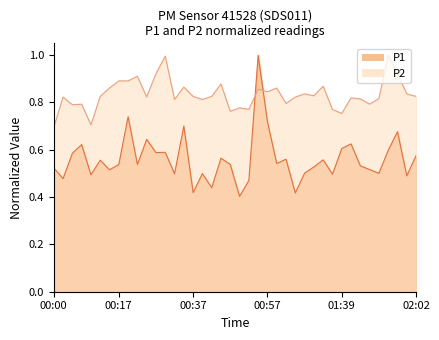

How many P1 values are between 0 and 1?

40